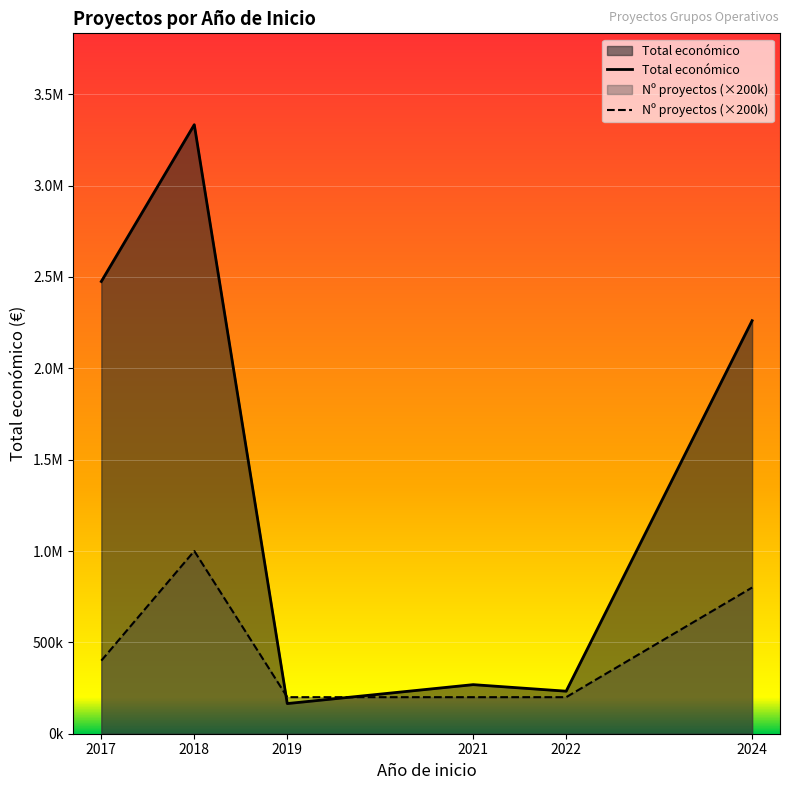

True or false: Nº proyectos (×200k) has more than 2 interior local peaks.

False